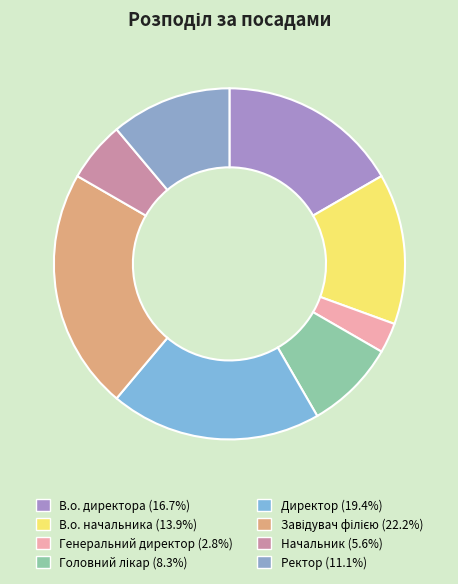

Which has a higher value, В.о. директора or Начальник?

В.о. директора